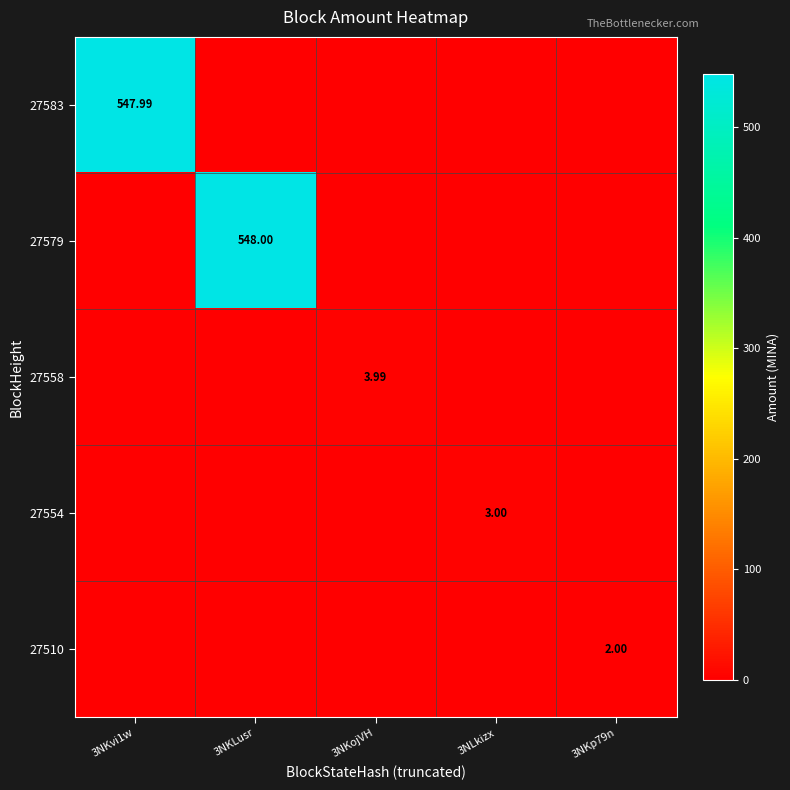

At 3NKvi1w, list the series in order from smallest to largest.

27579, 27558, 27554, 27510, 27583